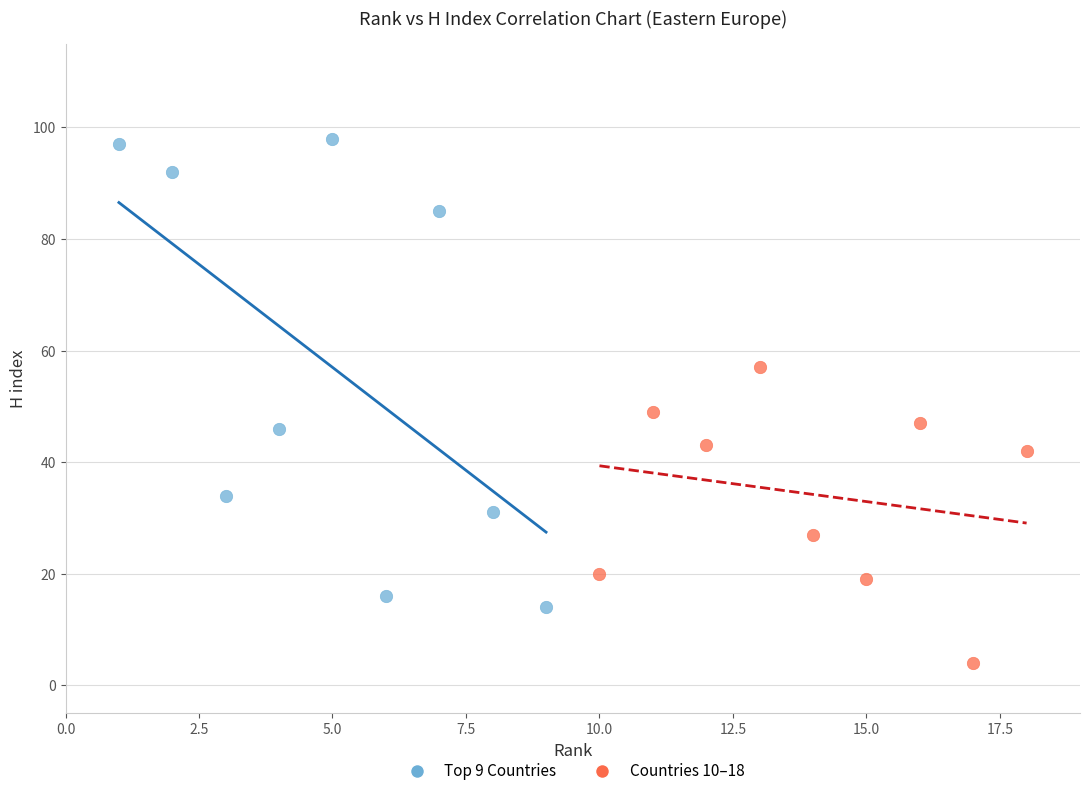

Which series reaches the maximum Y coordinate?

Top 9 Countries